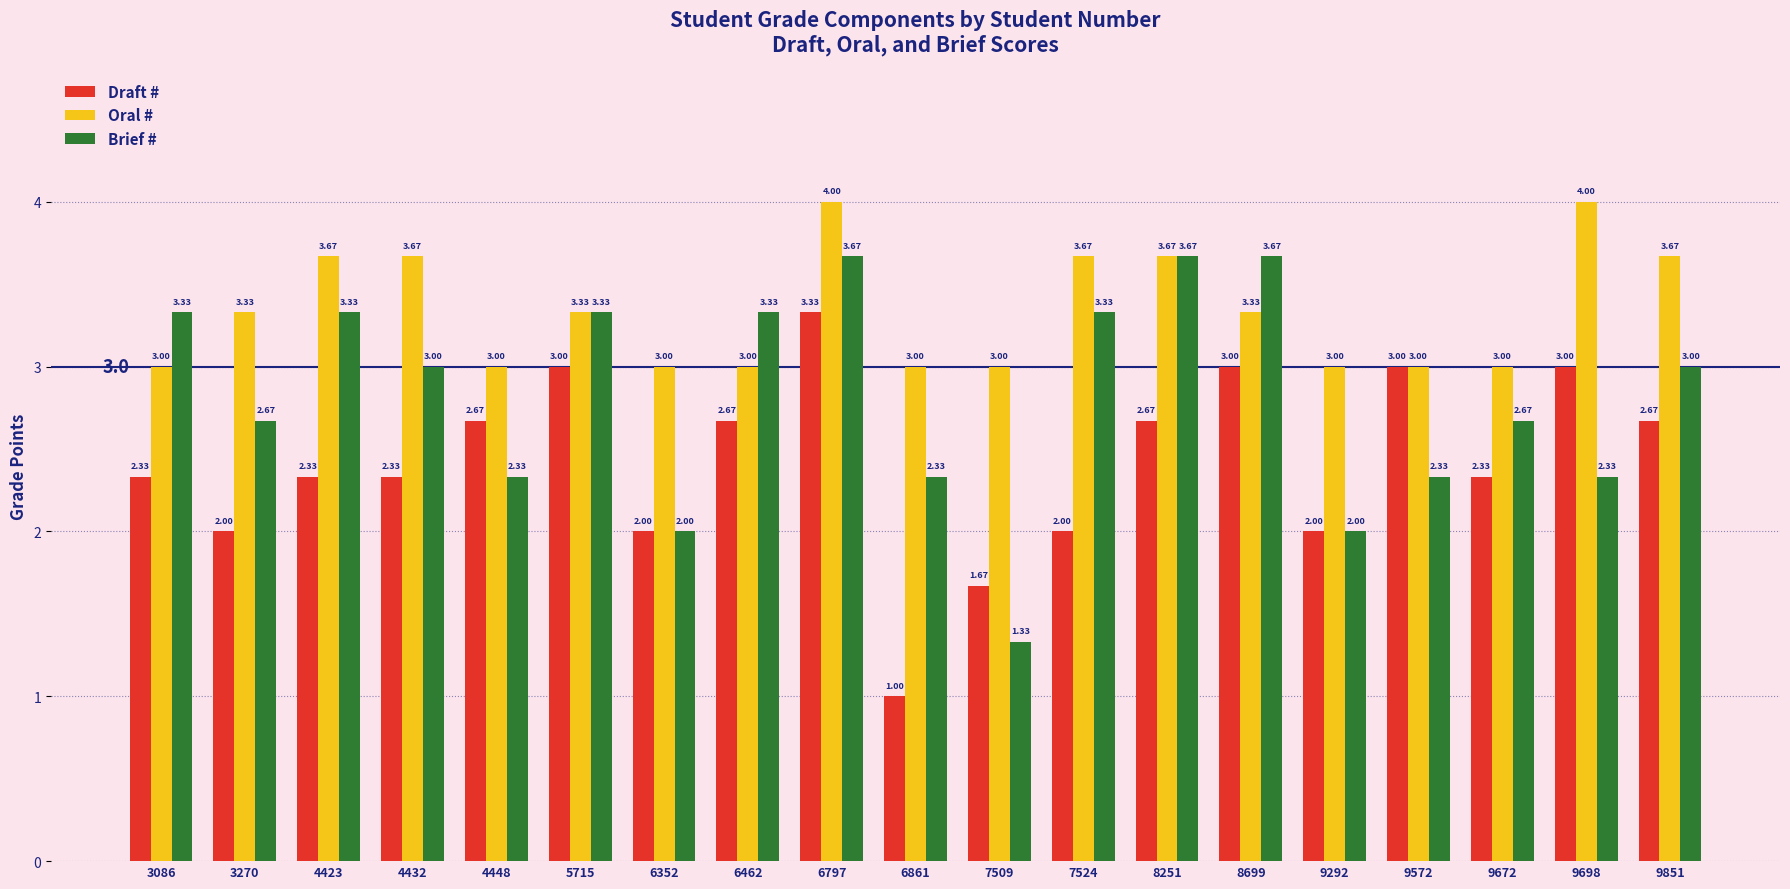

What is the difference between the maximum and minimum values in the Oral # series?

1.0